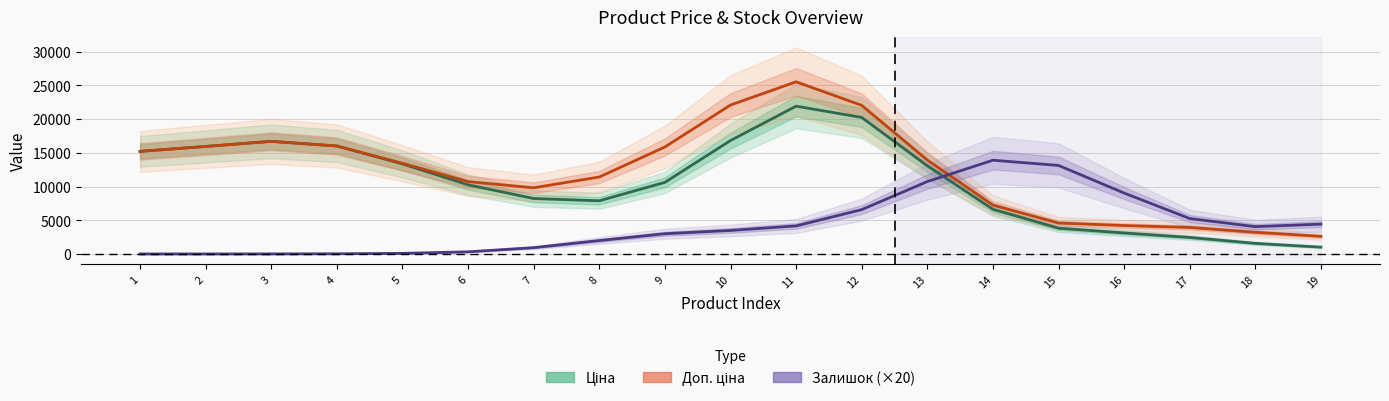

Does the chart display data point markers on the line(s)?

No